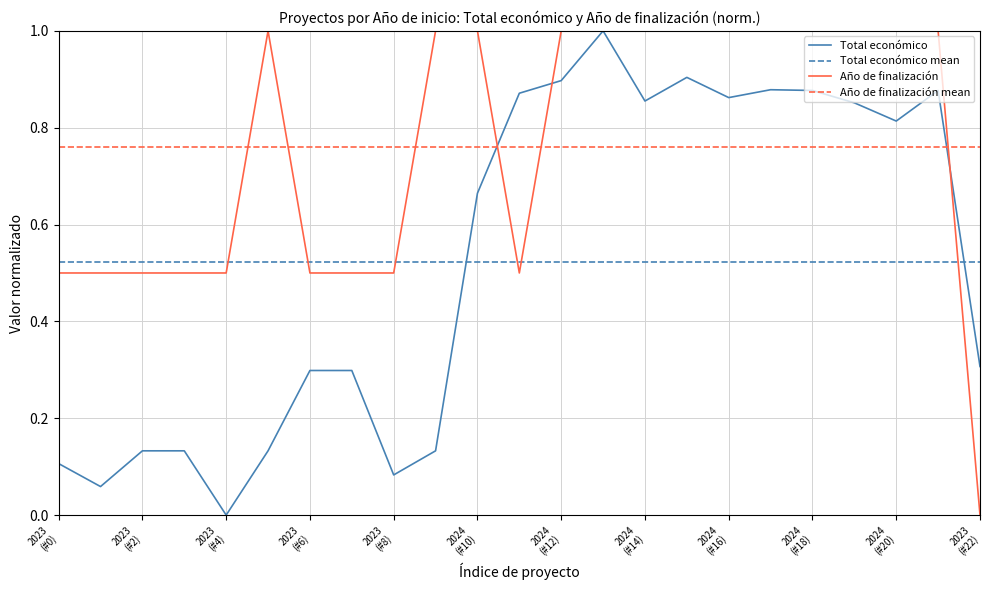

What is the sum of the Año de finalización values at 2024 and 2024?

2.0